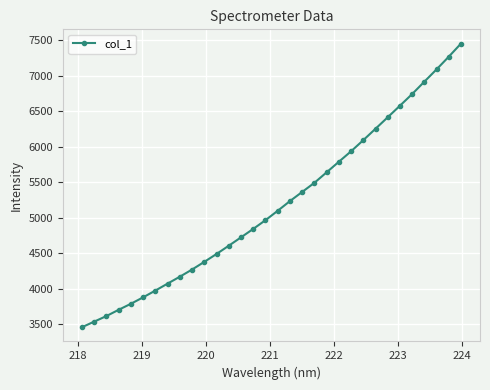

What is the difference between the maximum and second lowest values?

3914.4